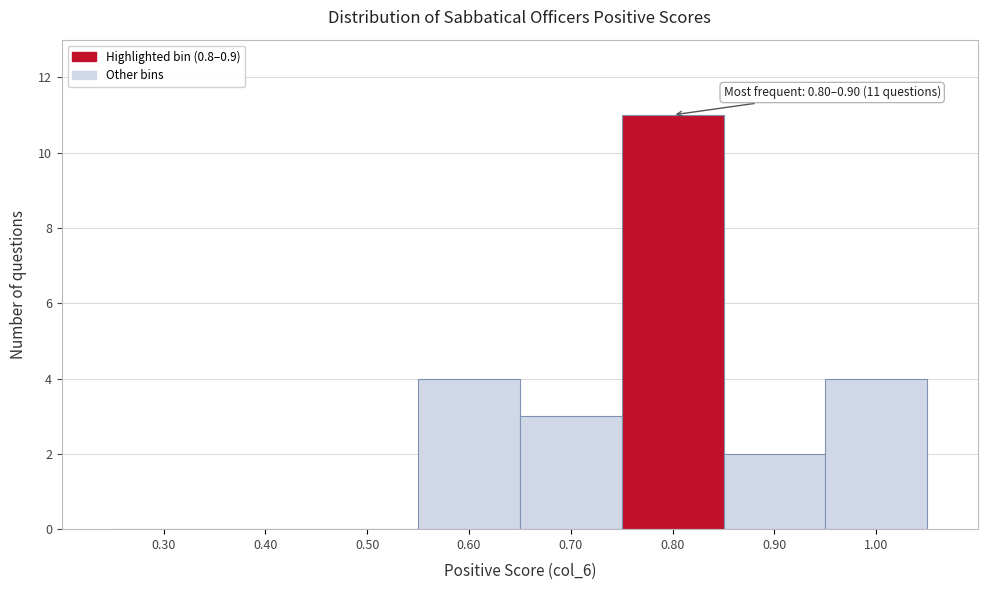

Reading right to left, transcribe all the data shown in this chart.

1.00=4	0.90=2	0.80=11	0.70=3	0.60=4	0.50=0	0.40=0	0.30=0